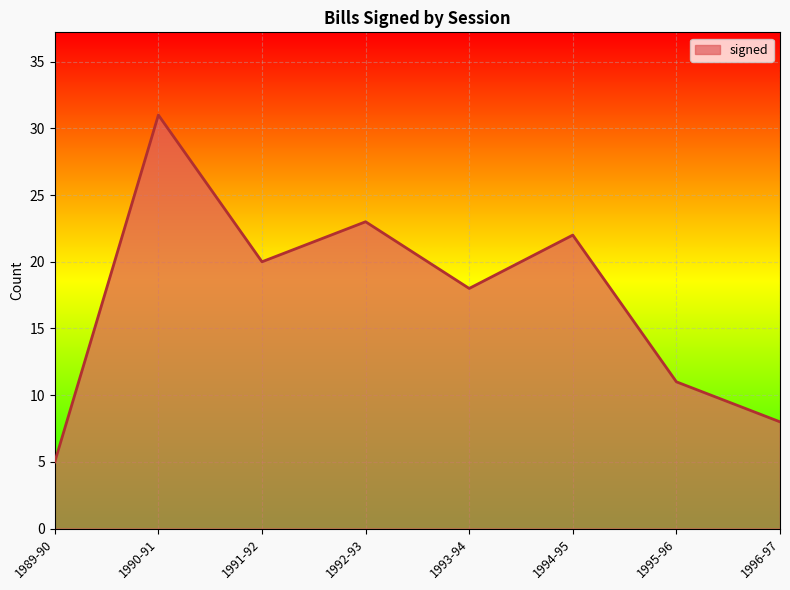

What is the maximum value shown in the chart?

31